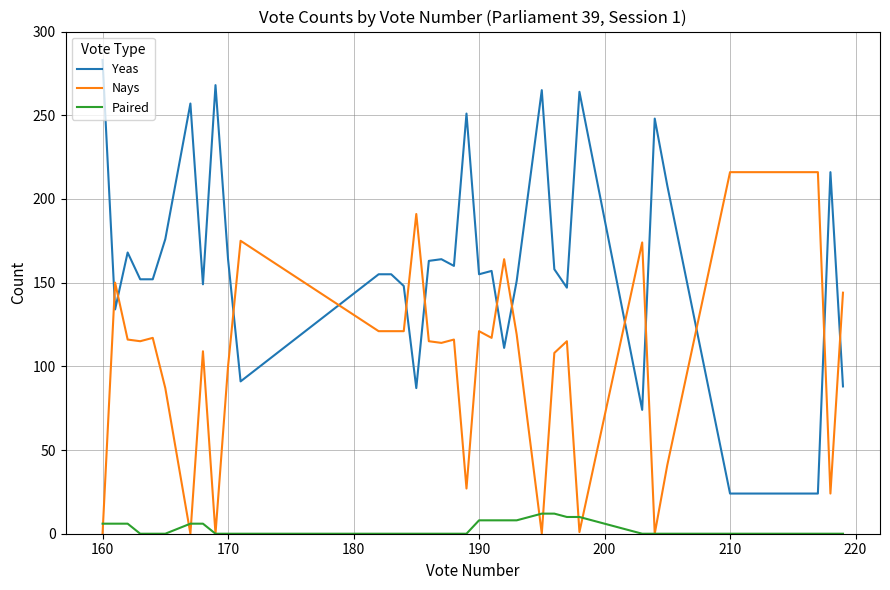

What is the difference between the maximum and minimum values in the Paired series?

12